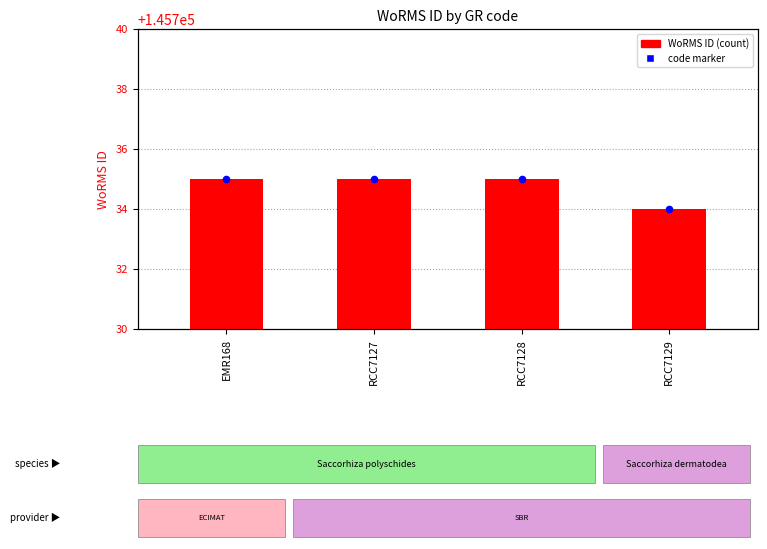

What is the ratio of the value at RCC7128 to the value at RCC7127?

1.0